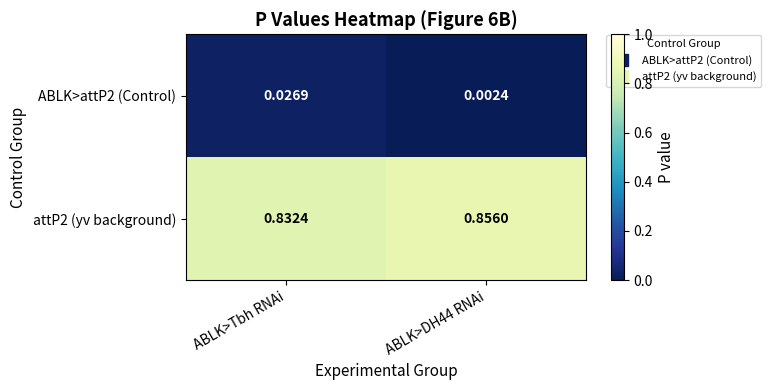

Which series has the largest total across all categories?

attP2 (yv background)